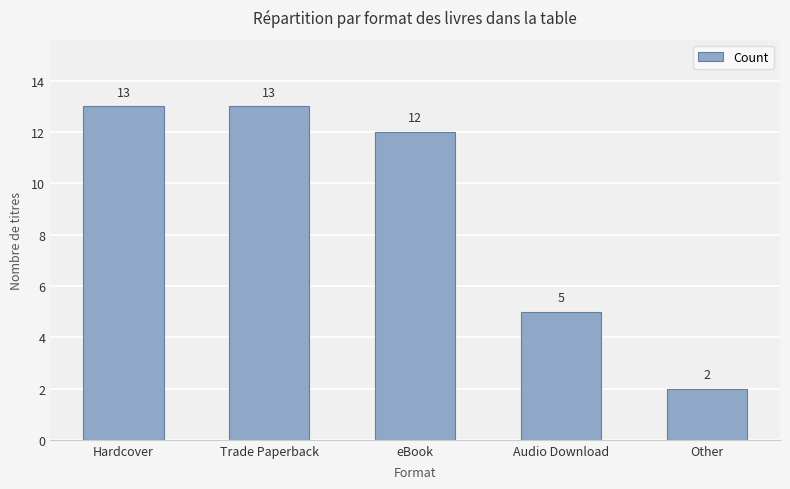

Which category has the lowest value across all series?

Other